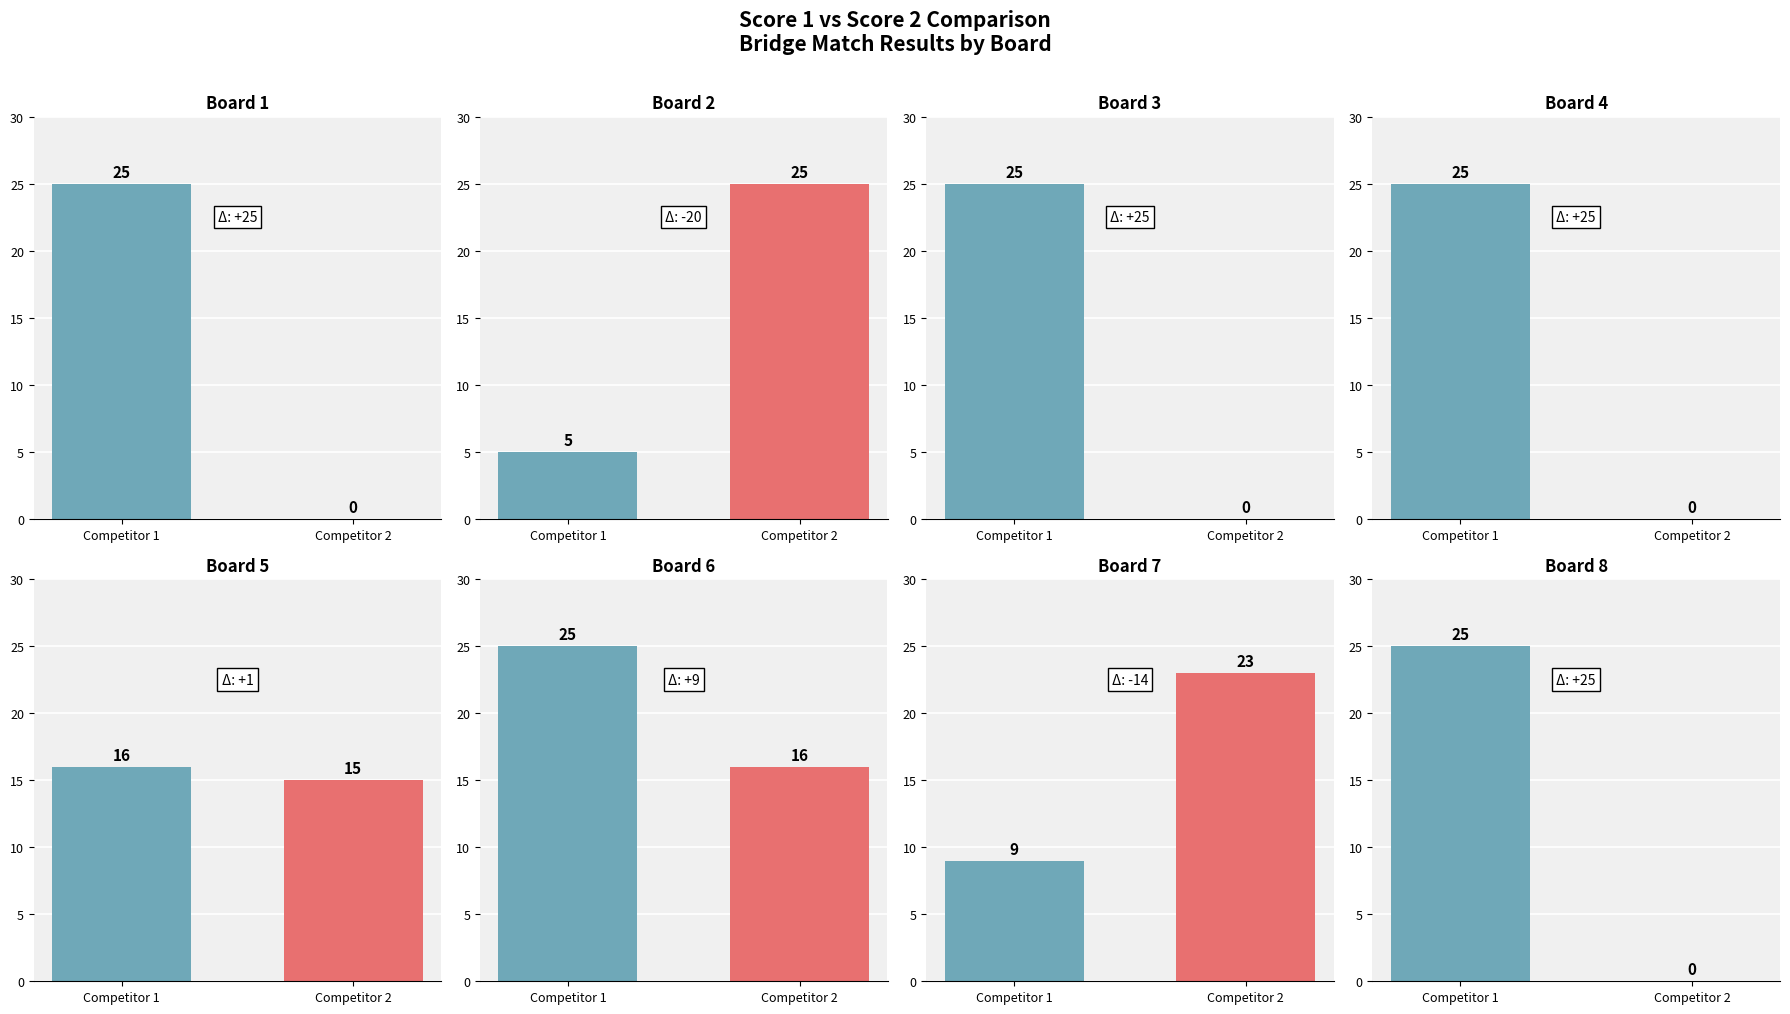

How many categories are shown in the chart?

8